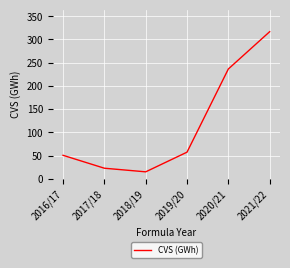

What is the sum of all values?

698.8